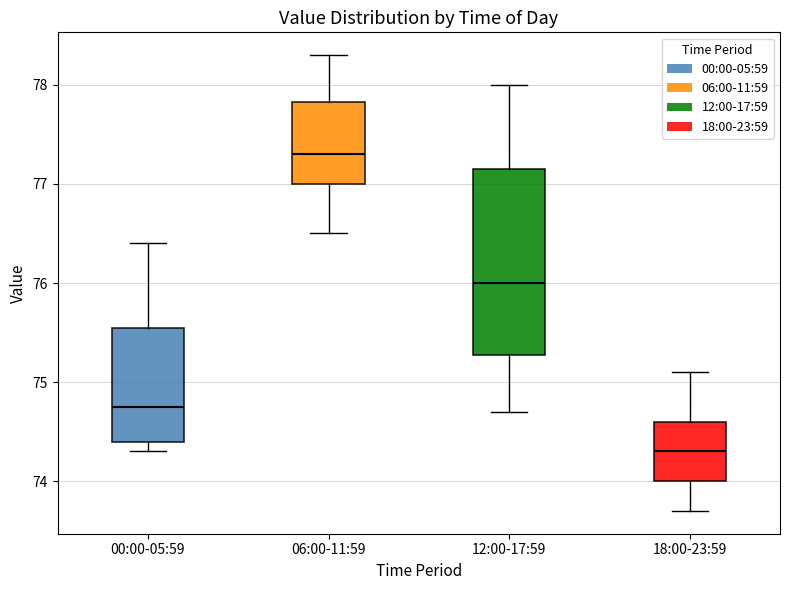

Reading left to right, transcribe this box plot: for each box, give where its median line is, the range the box spans, and where its two whiskers end, as read against the y-axis. The values are not printed on the chart, so give them approximately, as read against the axis.

00:00-05:59: median 74.8, box 74.4 to 75.6, whiskers 74.3 to 76.4
06:00-11:59: median 77.3, box 77.0 to 77.8, whiskers 76.5 to 78.3
12:00-17:59: median 76.0, box 75.3 to 77.2, whiskers 74.7 to 78.0
18:00-23:59: median 74.3, box 74.0 to 74.6, whiskers 73.7 to 75.1